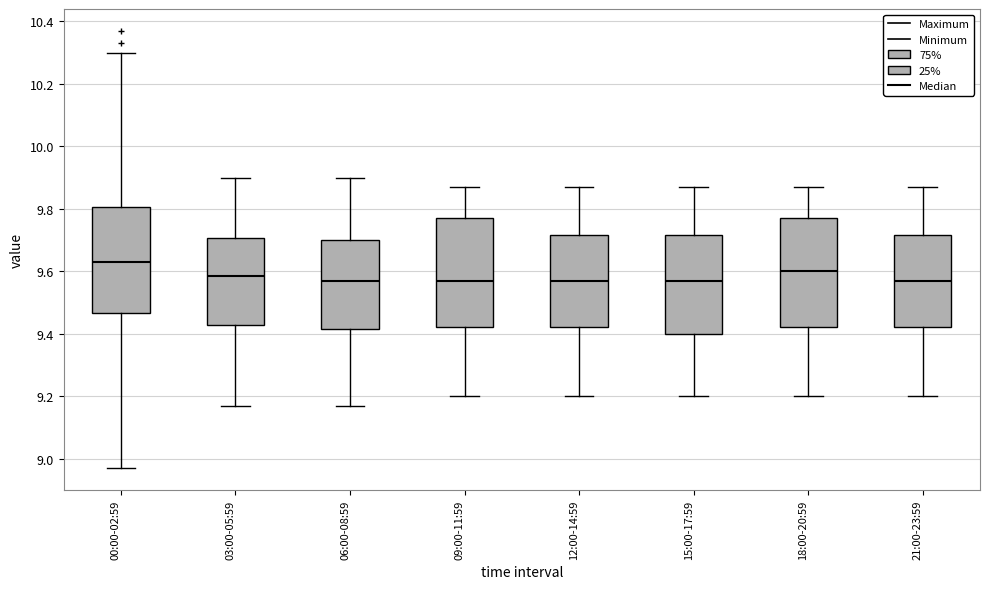

Reading left to right, transcribe this box plot: for each box, give where its median line is, the range the box spans, and where its two whiskers end, as read against the y-axis. The values are not printed on the chart, so give them approximately, as read against the axis.

00:00-02:59: median 9.64, box 9.46 to 9.80, whiskers 8.98 to 10.30
03:00-05:59: median 9.58, box 9.44 to 9.70, whiskers 9.18 to 9.90
06:00-08:59: median 9.58, box 9.42 to 9.70, whiskers 9.18 to 9.90
09:00-11:59: median 9.58, box 9.42 to 9.78, whiskers 9.20 to 9.88
12:00-14:59: median 9.58, box 9.42 to 9.72, whiskers 9.20 to 9.88
15:00-17:59: median 9.58, box 9.40 to 9.72, whiskers 9.20 to 9.88
18:00-20:59: median 9.60, box 9.42 to 9.78, whiskers 9.20 to 9.88
21:00-23:59: median 9.58, box 9.42 to 9.72, whiskers 9.20 to 9.88